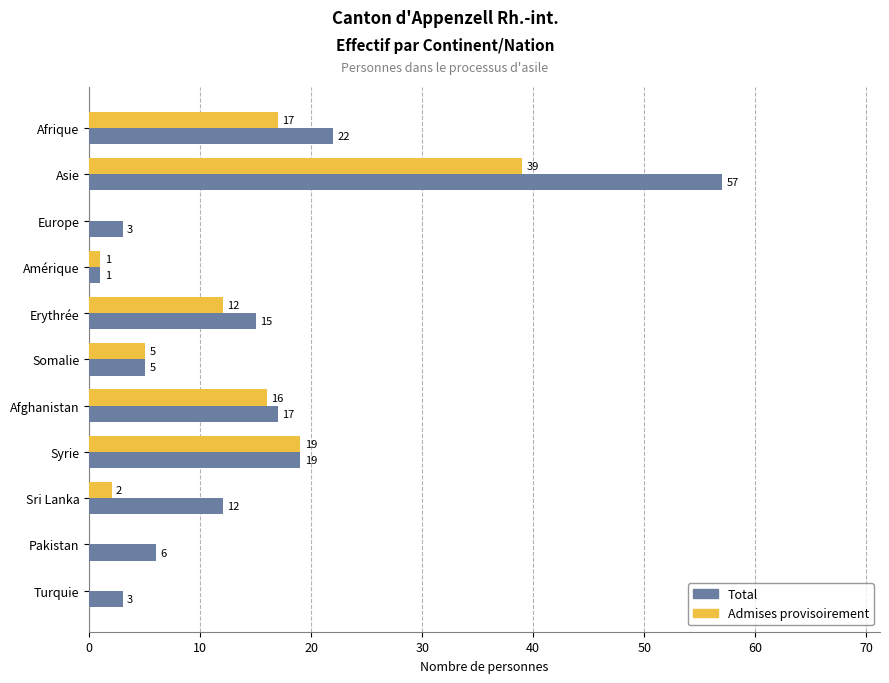

At which label is Admises provisoirement closest to 19?

Syrie